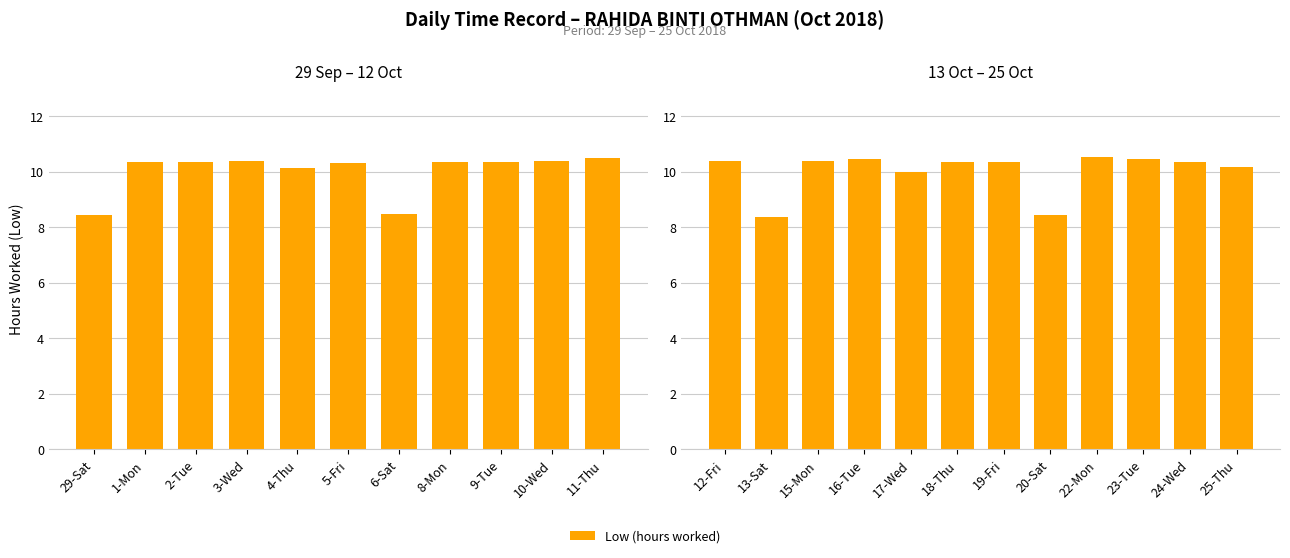

What is the difference between the maximum and minimum values?

2.2